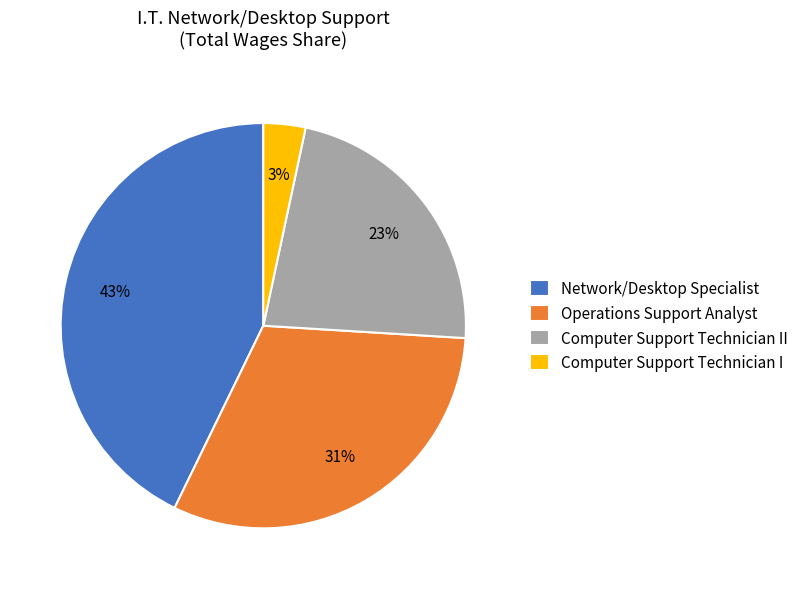

Count the number of slices in the pie.

4